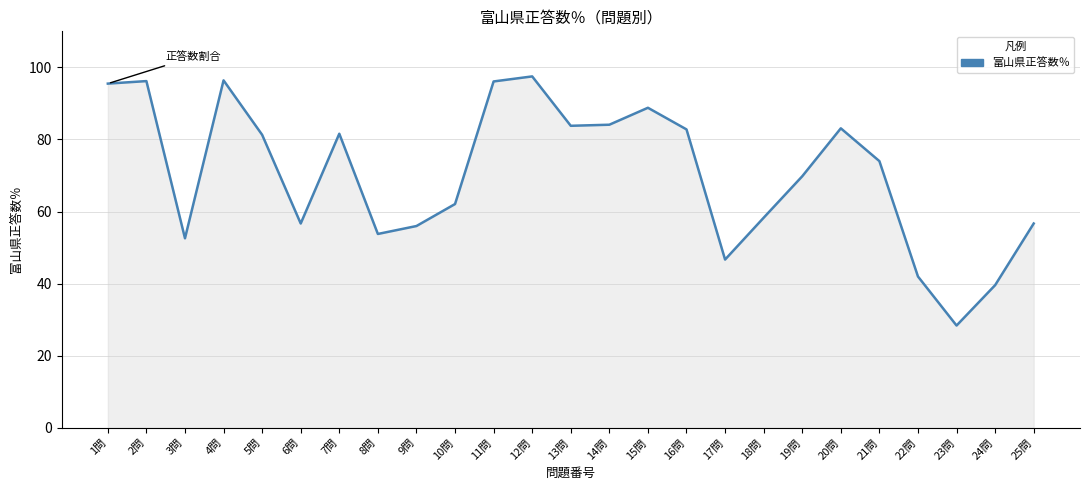

The value at 6問 is 21.8. True or false?

False